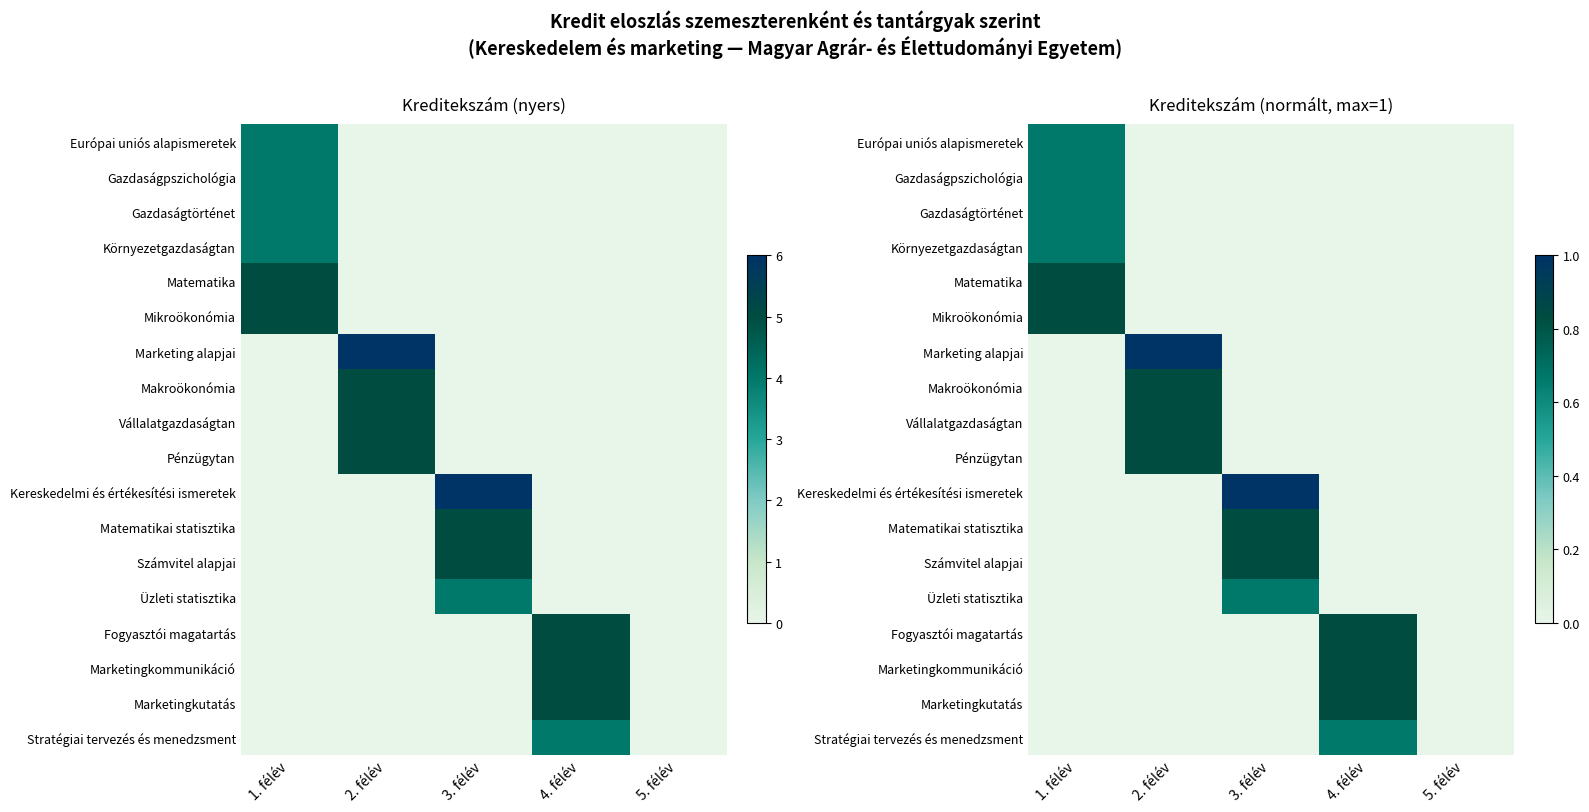

The value of Számvitel alapjai at 4. félév is 0.4. True or false?

False